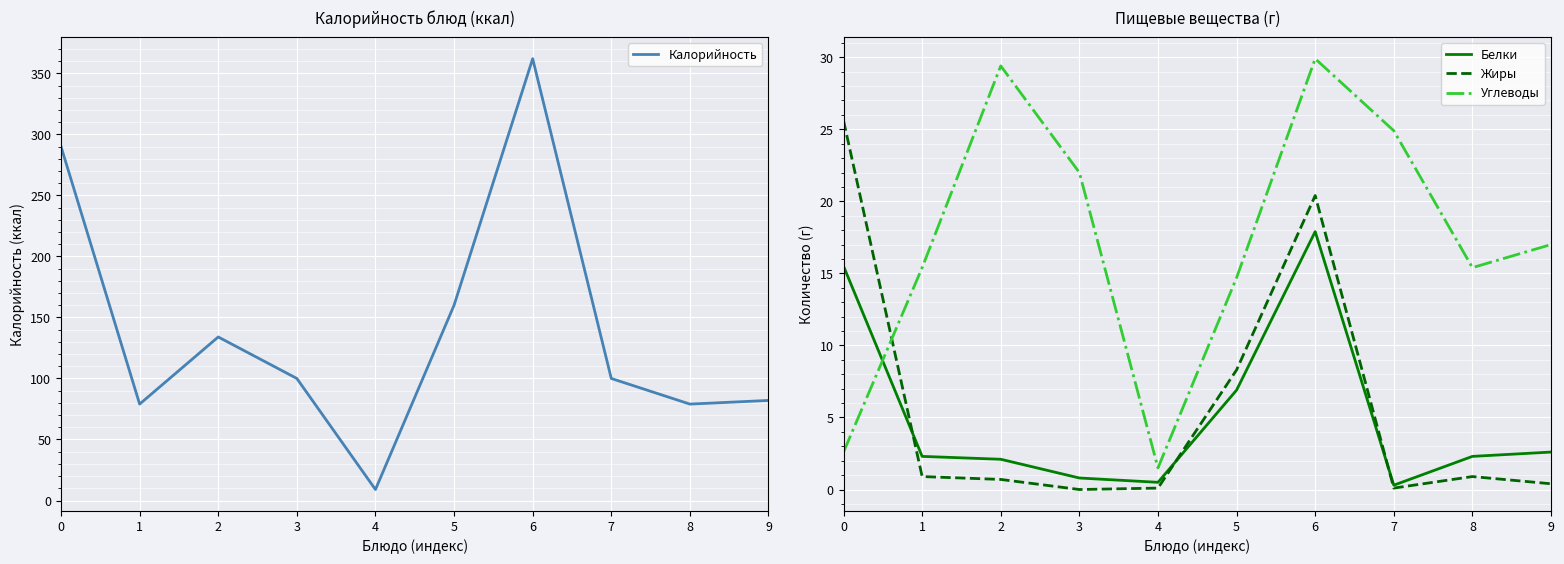

Between which two adjacent categories do Белки and Углеводы first intersect?

0 and 1